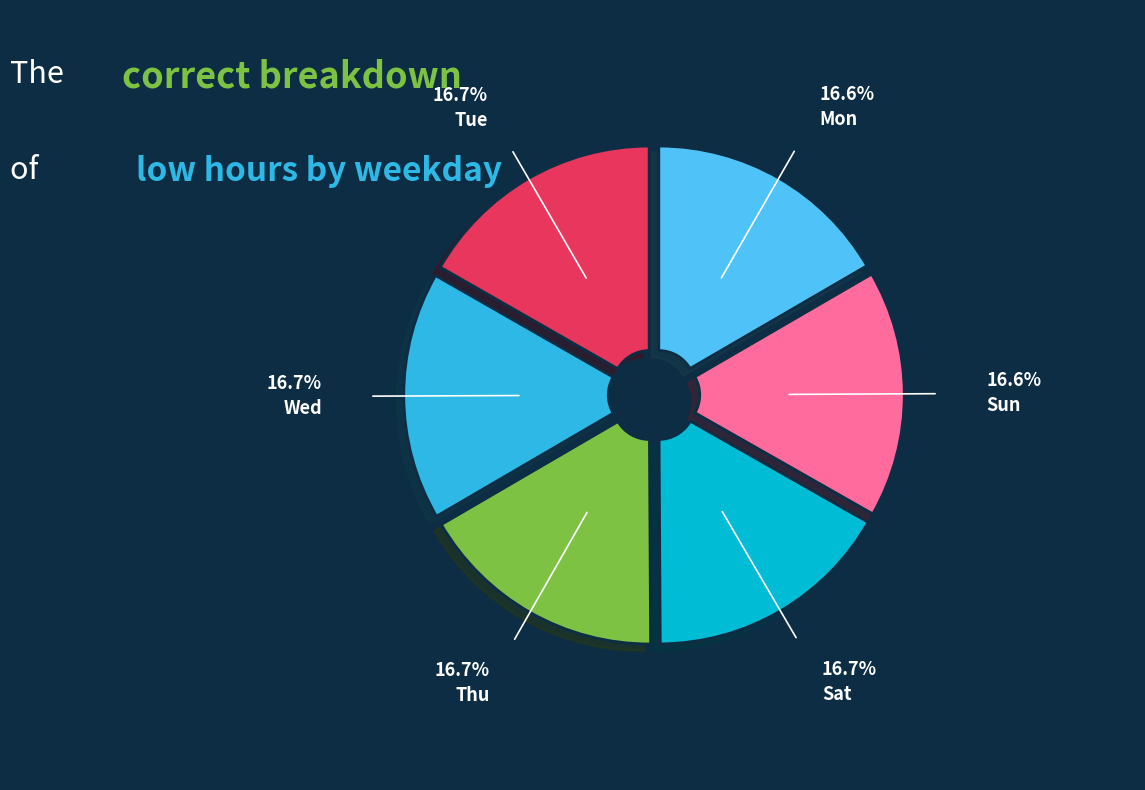

How many slices are in this pie chart?

6